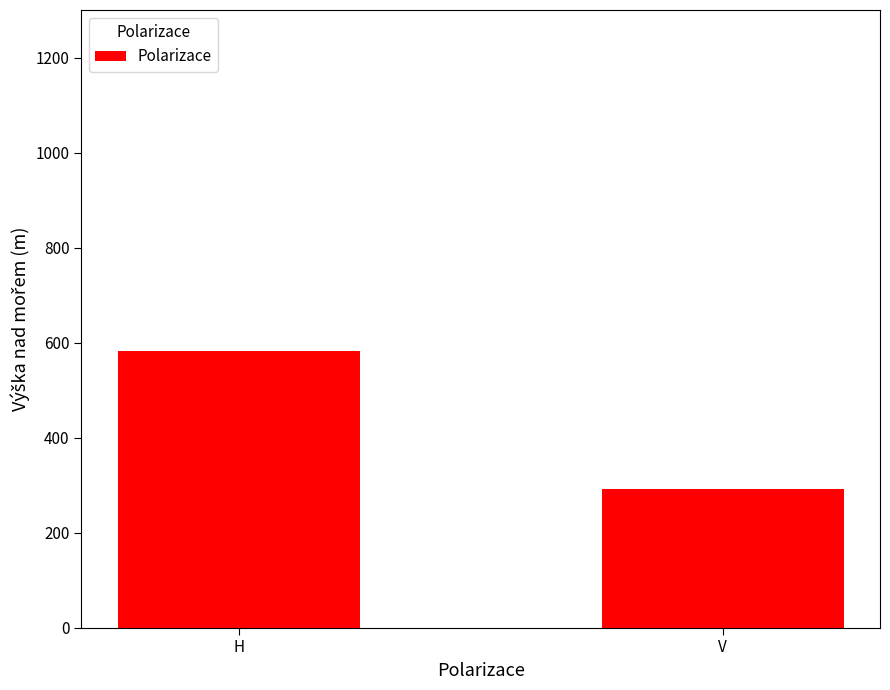

Which label corresponds to the largest value in the chart?

H